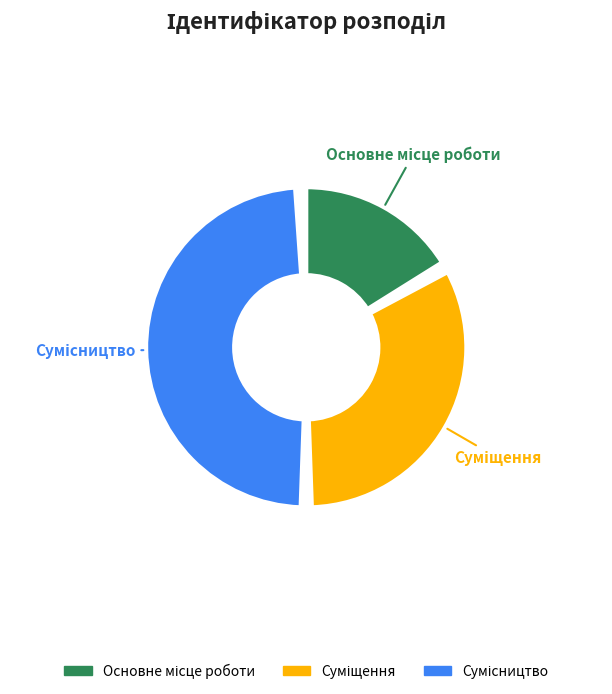

To the nearest percent, what percentage of the pie is Сумісництво?

50%